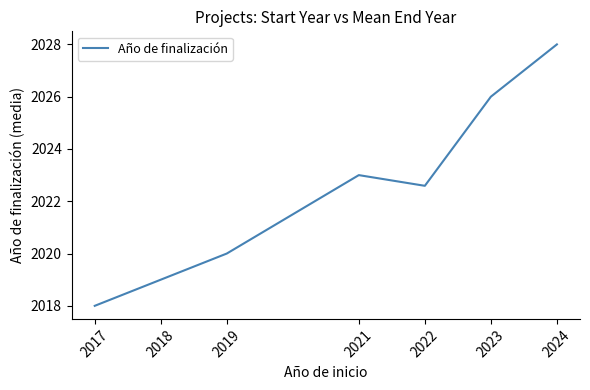

At which category does the chart reach its minimum across all series?

2017